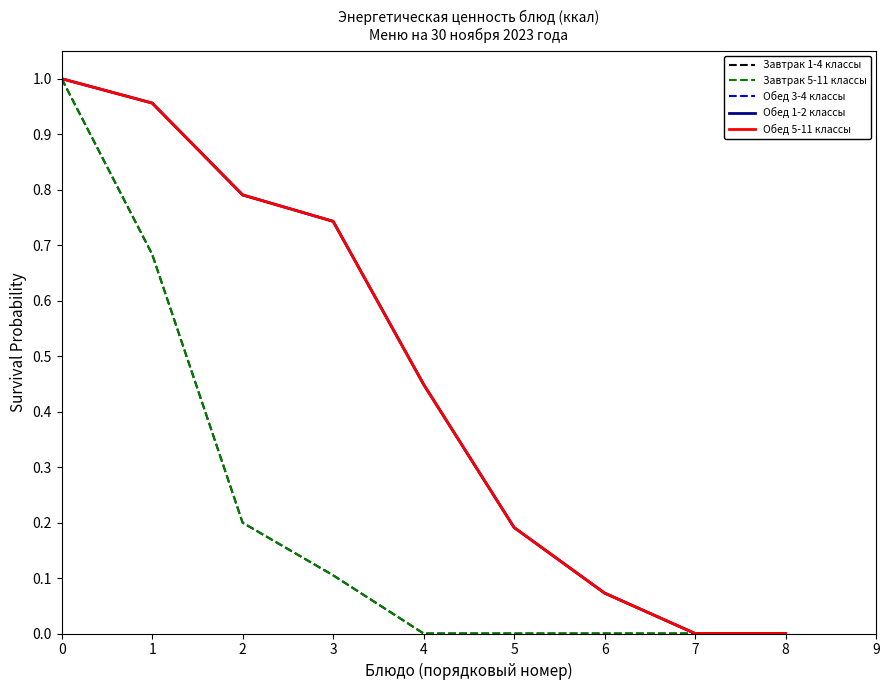

What is the difference between the maximum and minimum values in the Обед 5-11 классы series?

1.0